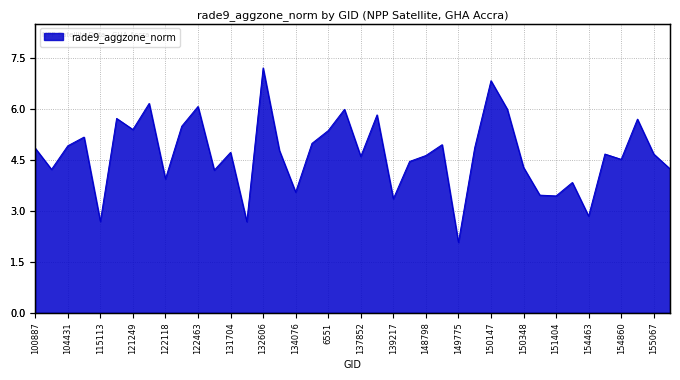

Where is the first local maximum?

109184